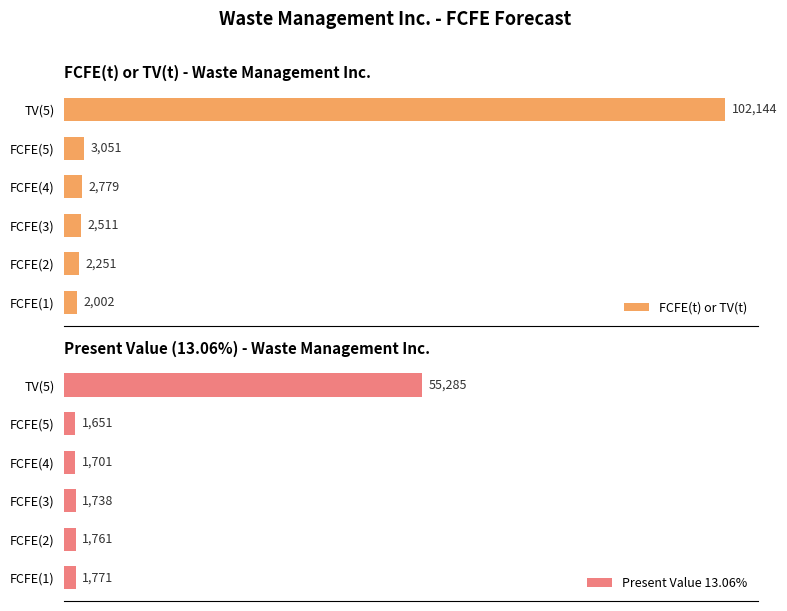

Reading right to left, extract all data points from this chart.

FCFE(t) or TV(t): 102144	3051	2779	2511	2251	2002
Present Value 13.06%: 55285	1651	1701	1738	1761	1771